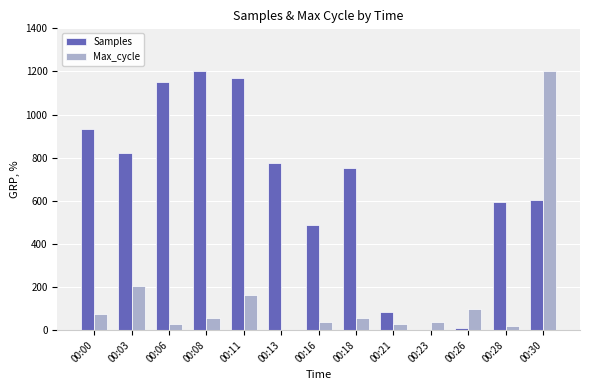

How many groups of bars are there?

13